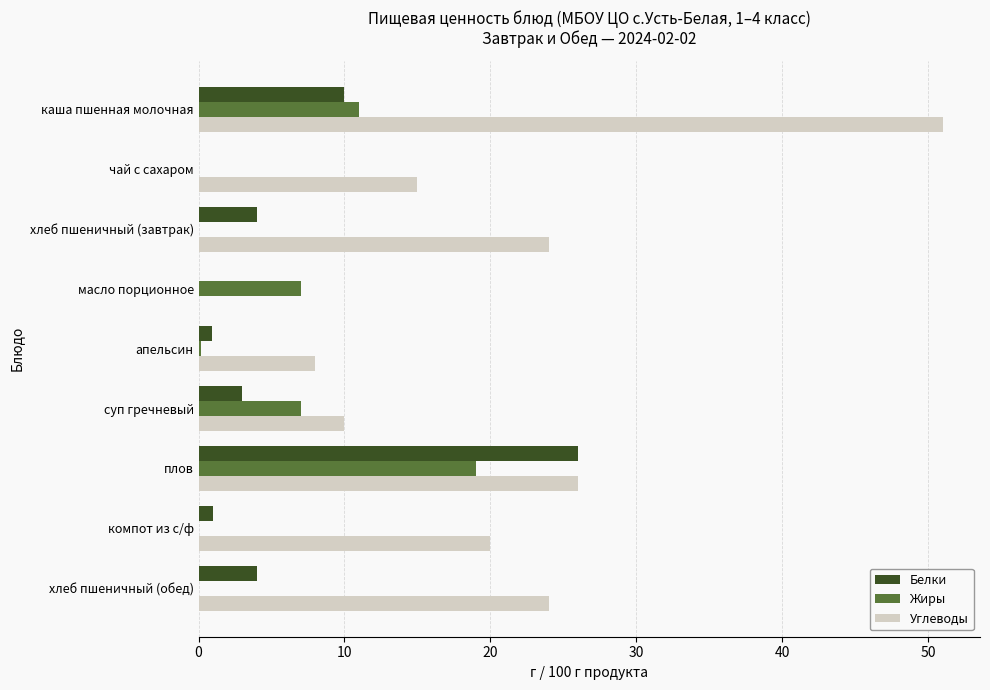

True or false: Жиры has a value of 13.3 at компот из с/ф.

False